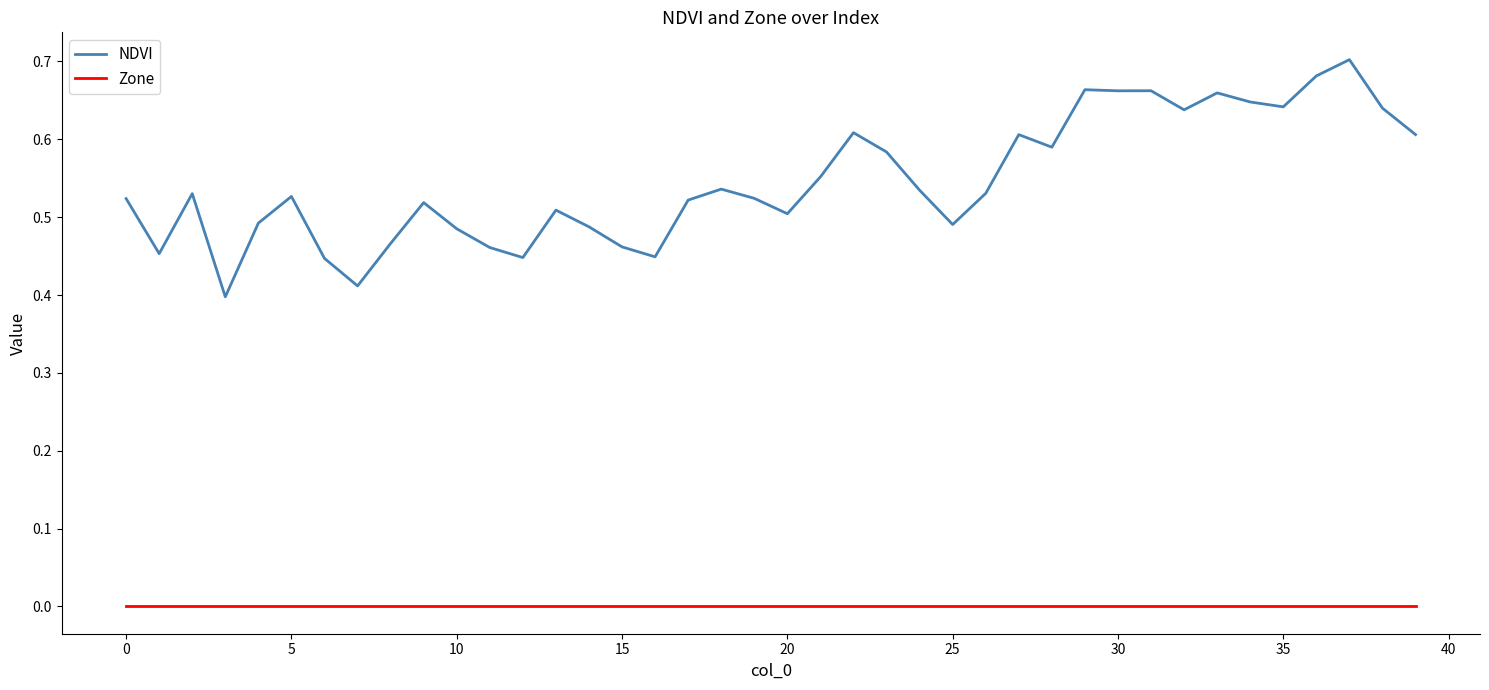

List the series in order of their peak value, highest first.

NDVI, Zone